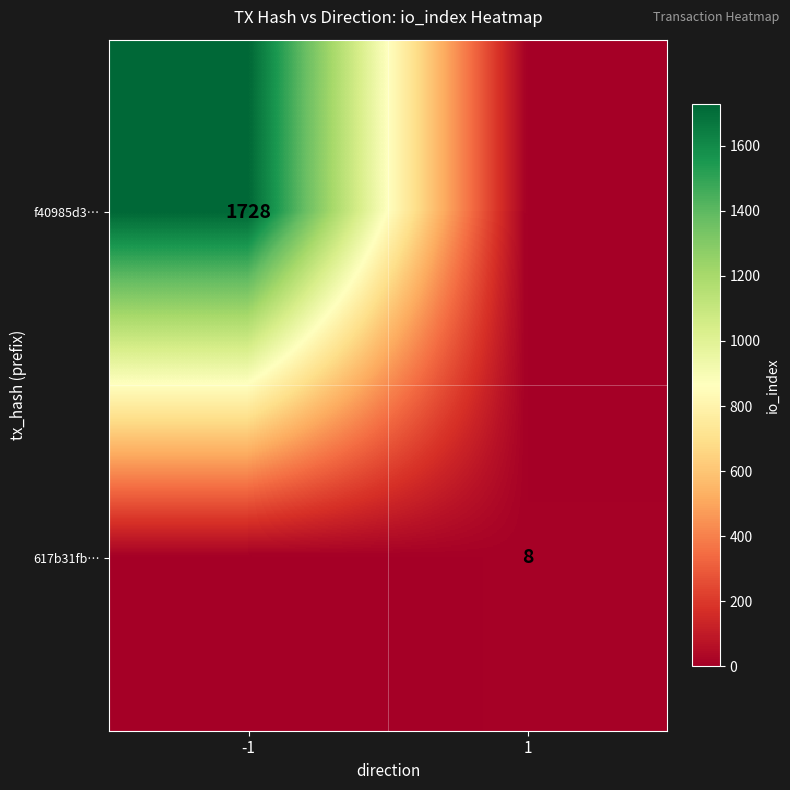

The value of f40985d3… at -1 is 1728. True or false?

True